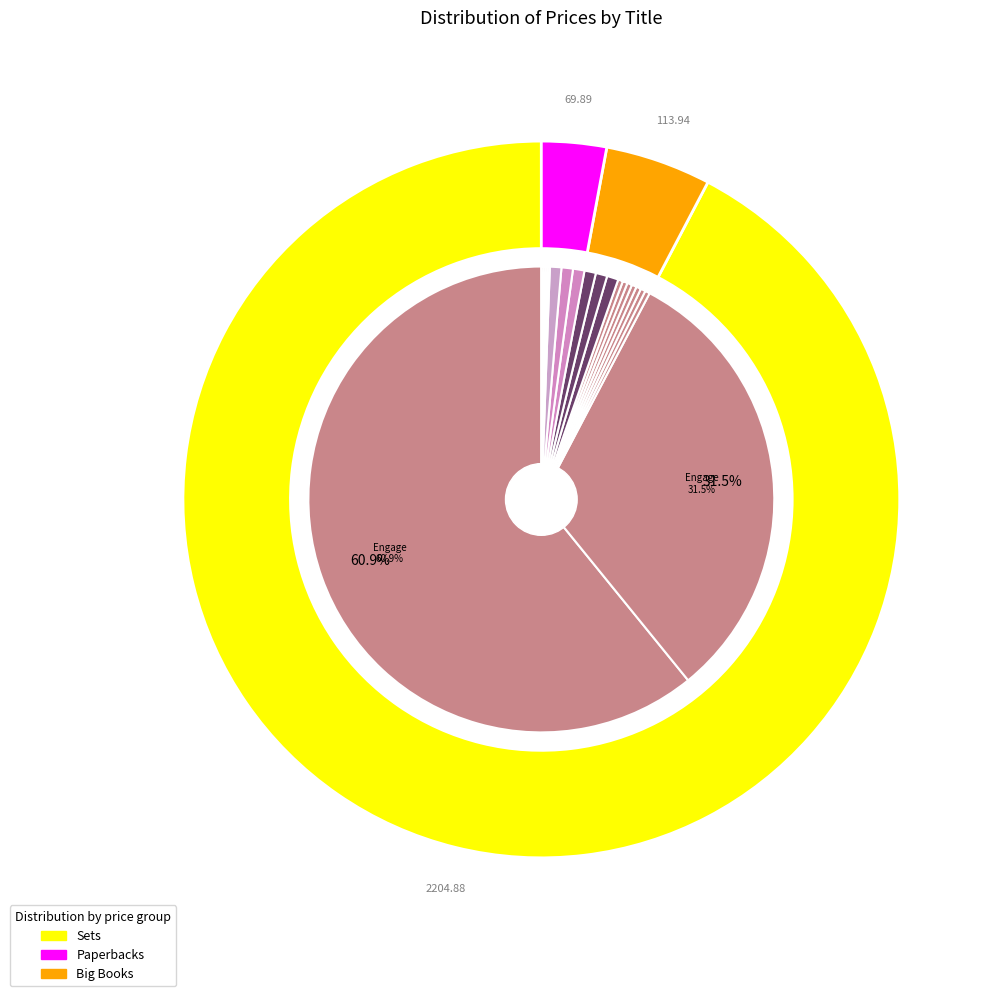

Is it true that Colourful Rainbows and Singing Frogs is 0% of the pie?

True